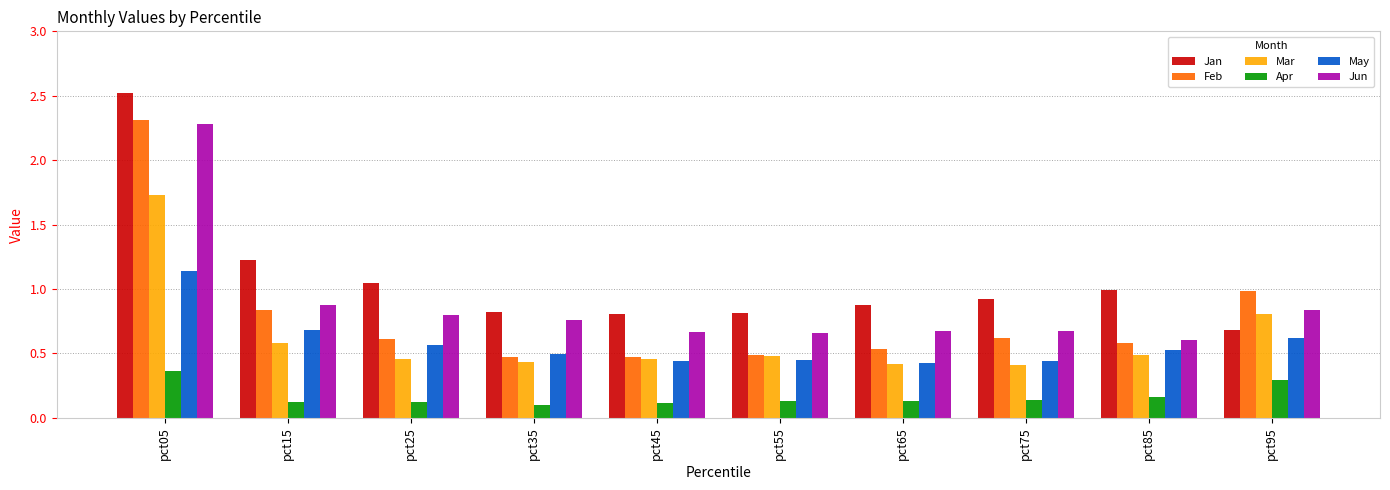

Does the chart contain any negative values?

No